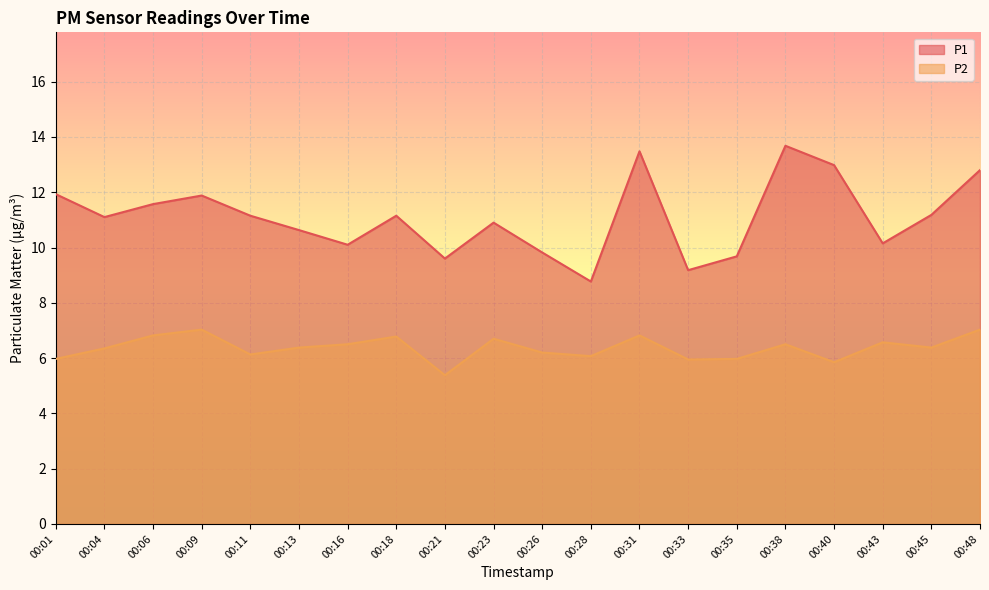

The P2 series shows 6.3 at 00:04. True or false?

True